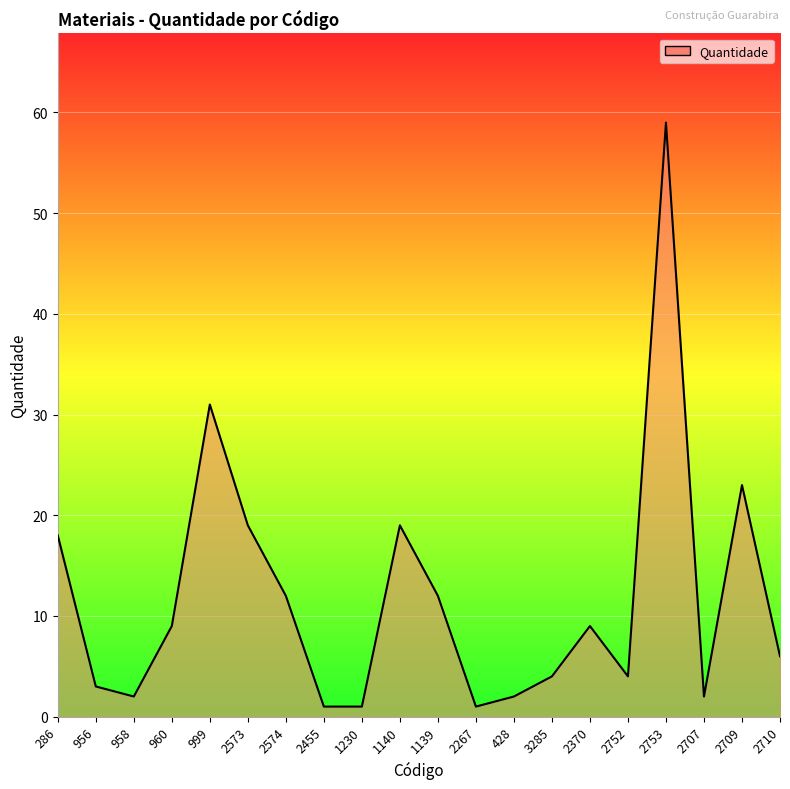

What is the maximum value shown in the chart?

59